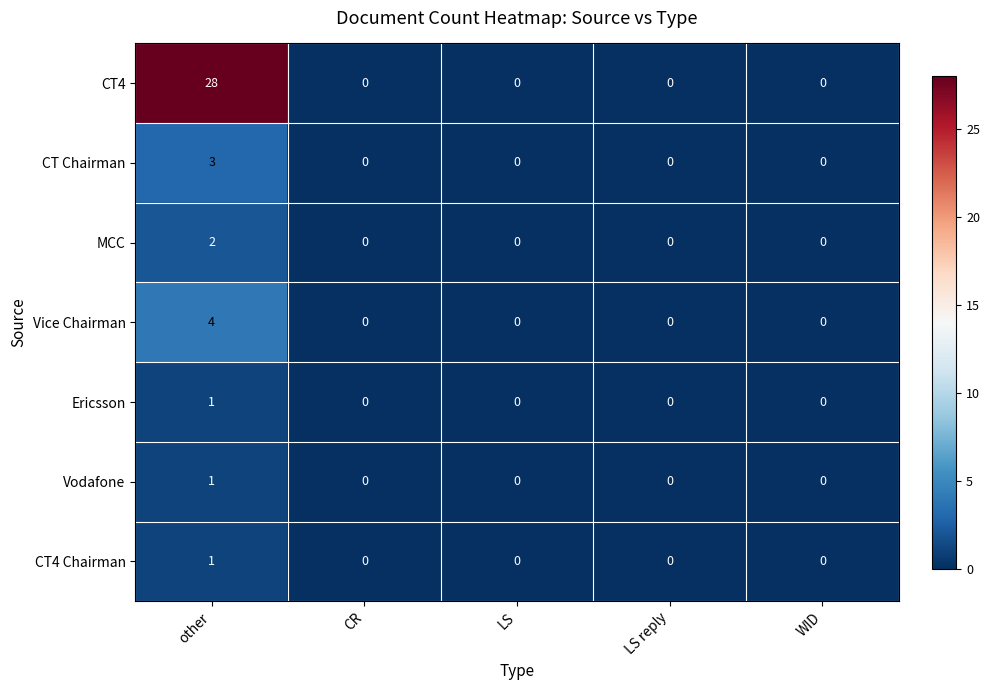

Which series has the widest spread of values?

CT4